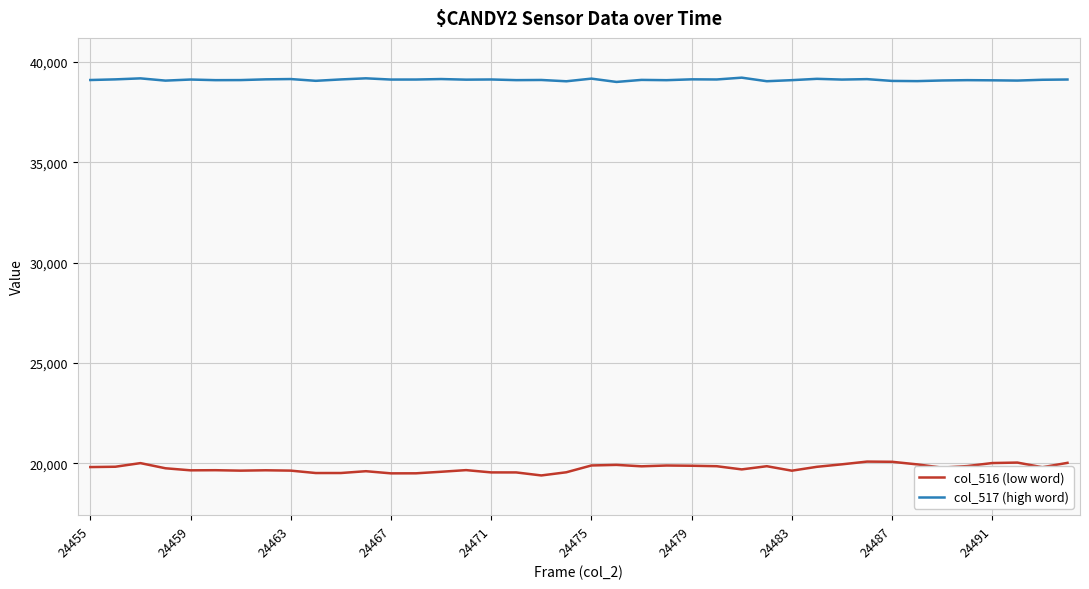

Rank the series by their maximum value, from lowest to highest.

col_516 (low word), col_517 (high word)